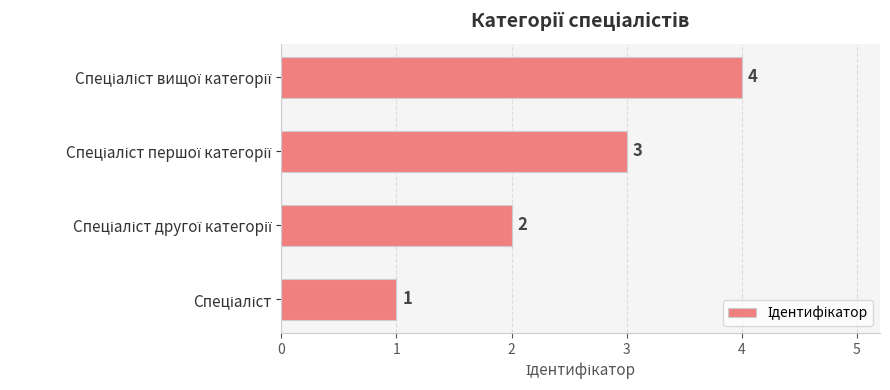

Count the values in the range 2 to 4.

3